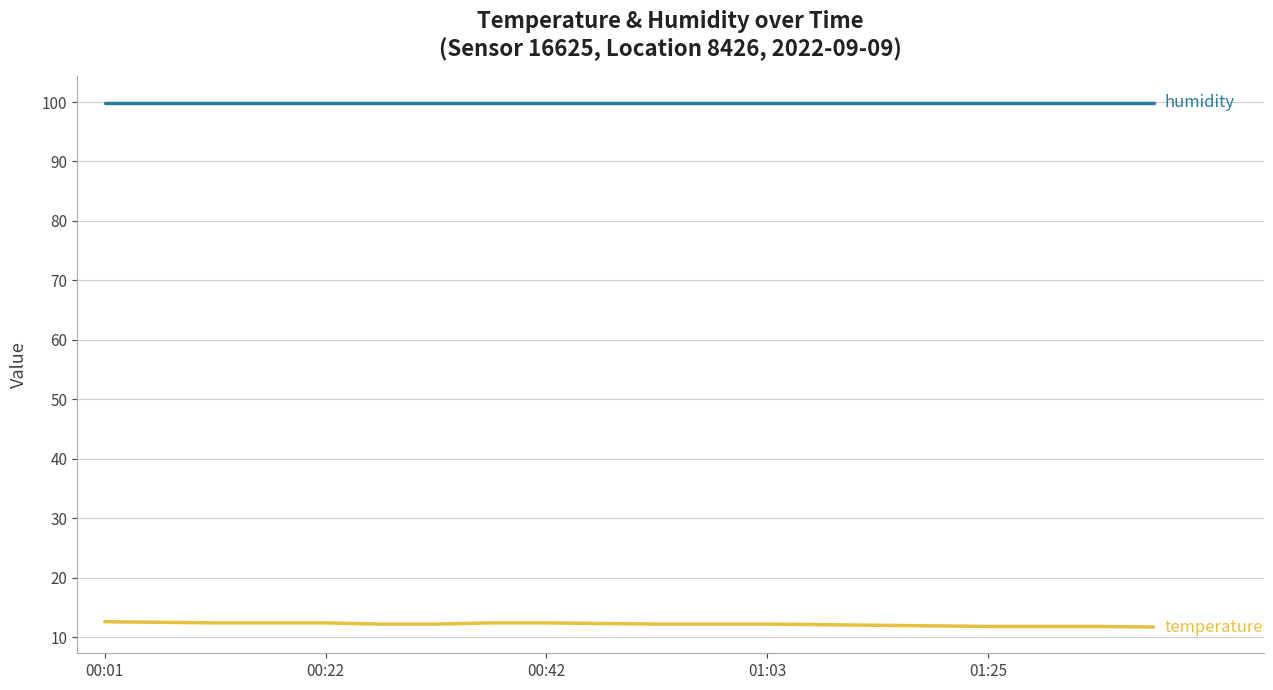

What is the minimum value shown in the chart?

11.7